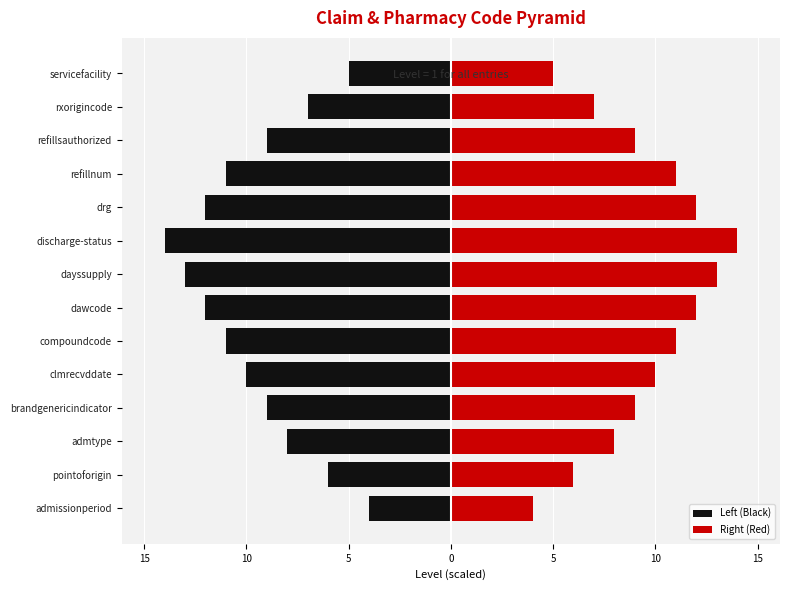

True or false: Right (Red) has a value of 19 at drg.

False